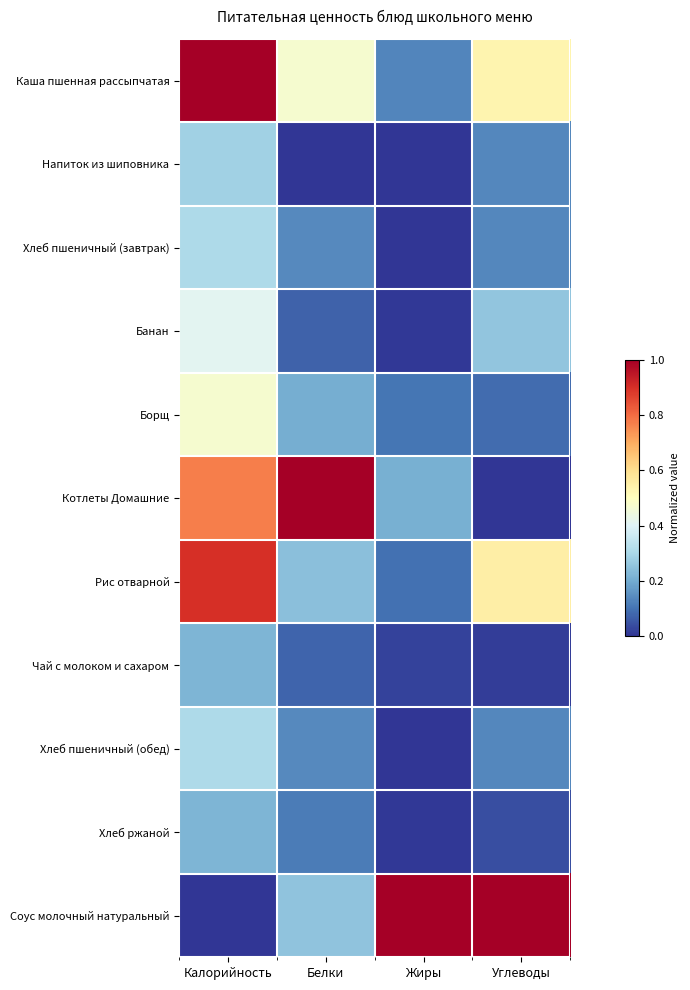

Reading left to right, transcribe all the data shown in this chart.

Каша пшенная рассыпчатая: Калорийность=1.0	Белки=0.5	Жиры=0.1	Углеводы=0.5
Напиток из шиповника: Калорийность=0.3	Белки=0.0	Жиры=0.0	Углеводы=0.1
Хлеб пшеничный (завтрак): Калорийность=0.3	Белки=0.1	Жиры=0.0	Углеводы=0.1
Банан: Калорийность=0.4	Белки=0.1	Жиры=0.0	Углеводы=0.3
Борщ: Калорийность=0.5	Белки=0.2	Жиры=0.1	Углеводы=0.1
Котлеты Домашние: Калорийность=0.8	Белки=1.0	Жиры=0.2	Углеводы=0.0
Рис отварной: Калорийность=0.9	Белки=0.2	Жиры=0.1	Углеводы=0.6
Чай с молоком и сахаром: Калорийность=0.2	Белки=0.1	Жиры=0.0	Углеводы=0.0
Хлеб пшеничный (обед): Калорийность=0.3	Белки=0.1	Жиры=0.0	Углеводы=0.1
Хлеб ржаной: Калорийность=0.2	Белки=0.1	Жиры=0.0	Углеводы=0.0
Соус молочный натуральный: Калорийность=0.0	Белки=0.3	Жиры=1.0	Углеводы=1.0